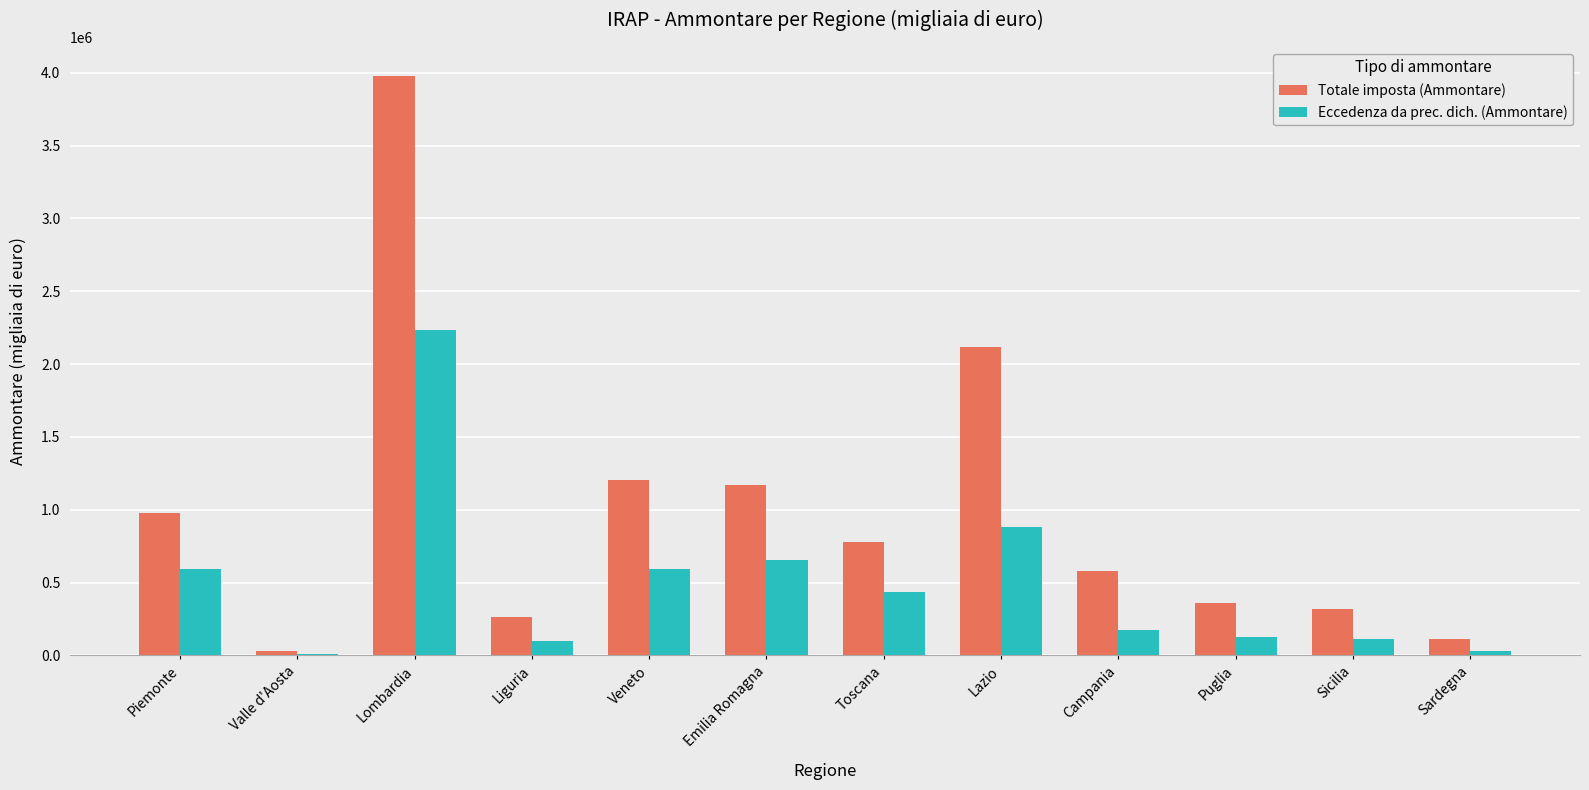

Does the chart contain stacked bars?

No